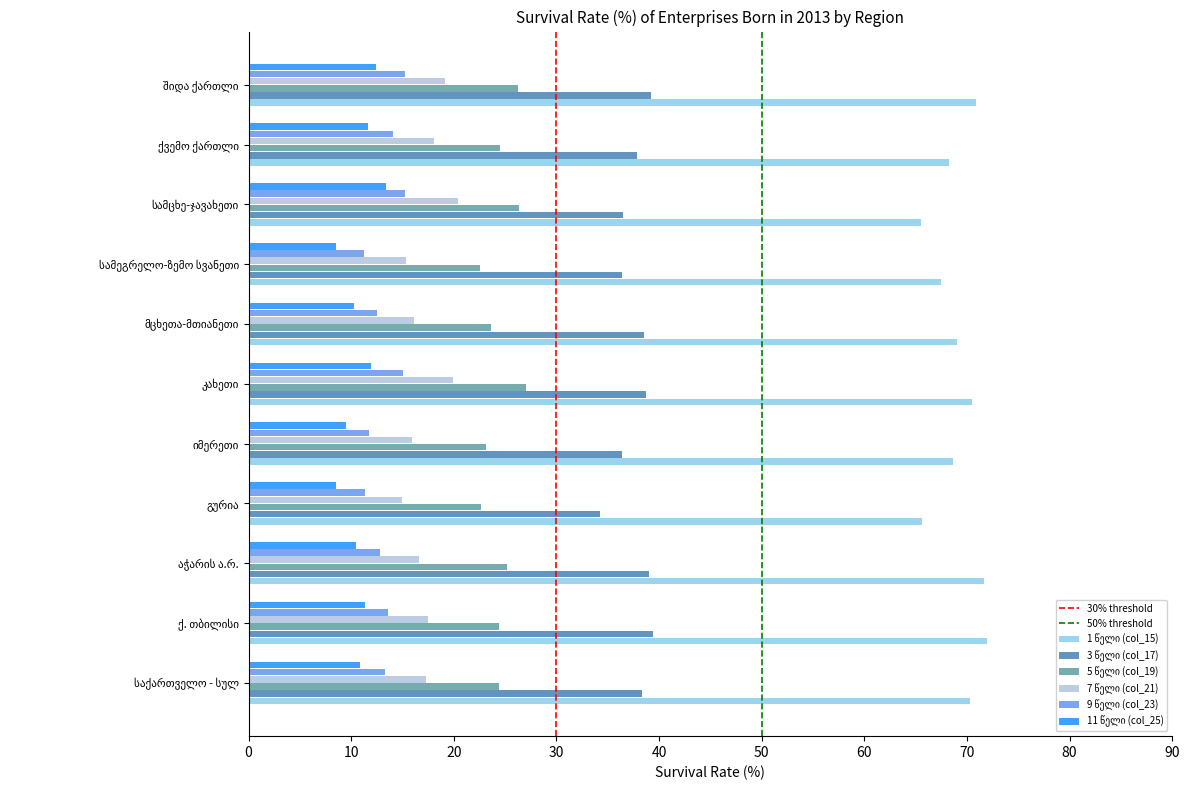

At how many categories does at least one series exceed 48?

11